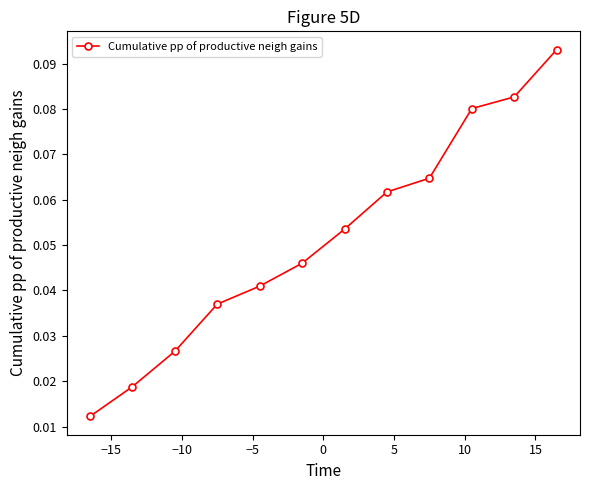

What is the sum of all values?

0.6